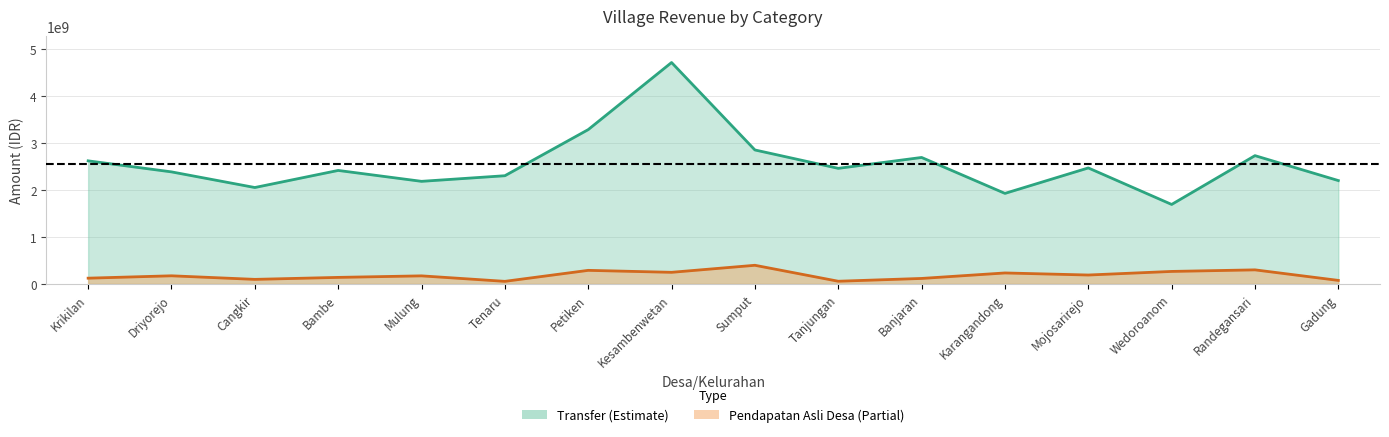

Is the value of Transfer at Tenaru greater than the value of Pendapatan Asli Desa at Sumput?

Yes